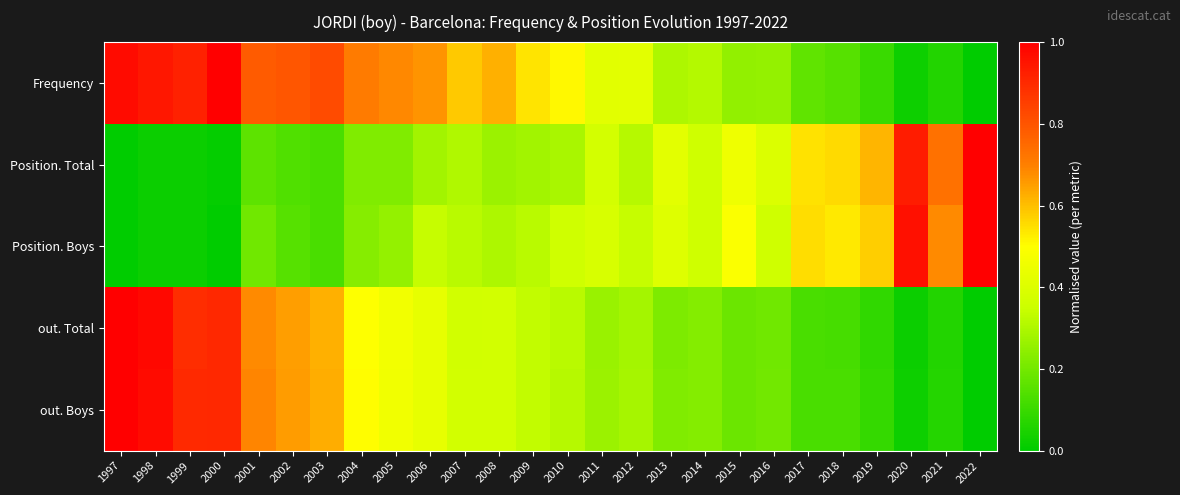

Reading left to right, what are all the values shown in this chart?

Frequency: 1997=1.0	1998=0.9	1999=0.9	2000=1.0	2001=0.8	2002=0.8	2003=0.8	2004=0.7	2005=0.7	2006=0.7	2007=0.6	2008=0.6	2009=0.5	2010=0.5	2011=0.4	2012=0.4	2013=0.3	2014=0.3	2015=0.3	2016=0.3	2017=0.2	2018=0.1	2019=0.1	2020=0.0	2021=0.1	2022=0.0
Position. Total: 1997=0.0	1998=0.0	1999=0.0	2000=0.0	2001=0.2	2002=0.1	2003=0.1	2004=0.2	2005=0.2	2006=0.3	2007=0.3	2008=0.3	2009=0.3	2010=0.3	2011=0.4	2012=0.3	2013=0.4	2014=0.4	2015=0.5	2016=0.4	2017=0.5	2018=0.6	2019=0.6	2020=0.9	2021=0.7	2022=1.0
Position. Boys: 1997=0.0	1998=0.0	1999=0.0	2000=0.0	2001=0.2	2002=0.1	2003=0.1	2004=0.2	2005=0.3	2006=0.3	2007=0.3	2008=0.3	2009=0.3	2010=0.4	2011=0.4	2012=0.3	2013=0.4	2014=0.4	2015=0.5	2016=0.4	2017=0.6	2018=0.5	2019=0.6	2020=1.0	2021=0.7	2022=1.0
out. Total: 1997=1.0	1998=1.0	1999=0.9	2000=0.9	2001=0.7	2002=0.6	2003=0.6	2004=0.5	2005=0.5	2006=0.4	2007=0.4	2008=0.4	2009=0.3	2010=0.3	2011=0.3	2012=0.3	2013=0.2	2014=0.2	2015=0.2	2016=0.2	2017=0.1	2018=0.1	2019=0.1	2020=0.0	2021=0.1	2022=0.0
out. Boys: 1997=1.0	1998=1.0	1999=0.9	2000=0.9	2001=0.7	2002=0.7	2003=0.6	2004=0.5	2005=0.5	2006=0.4	2007=0.4	2008=0.4	2009=0.3	2010=0.3	2011=0.3	2012=0.3	2013=0.2	2014=0.2	2015=0.2	2016=0.2	2017=0.1	2018=0.1	2019=0.1	2020=0.0	2021=0.1	2022=0.0